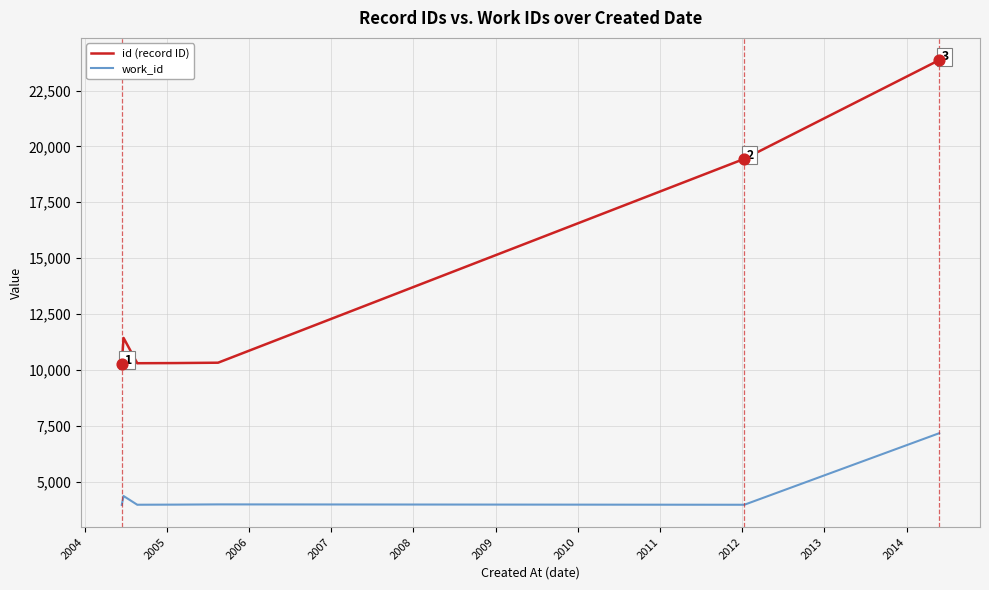

What are all the series names shown in the legend?

id (record ID), work_id